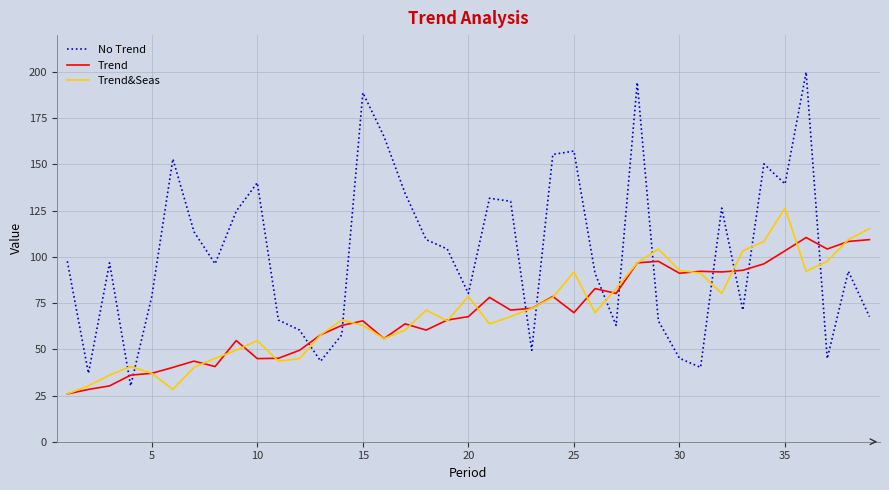

List the series in order of their peak value, lowest first.

Trend, Trend&Seas, No Trend